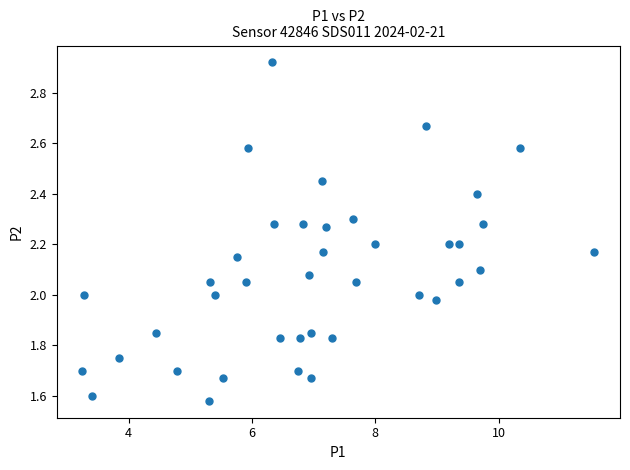

What is the range of X values (max minus min)?

8.3